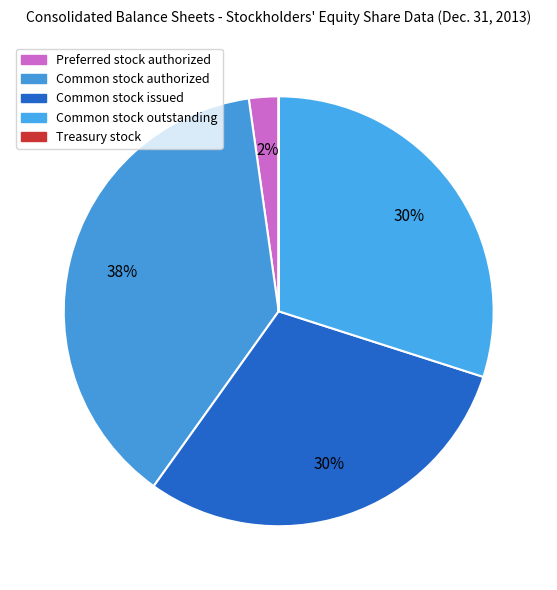

To the nearest percent, what is the average slice percentage?

20%